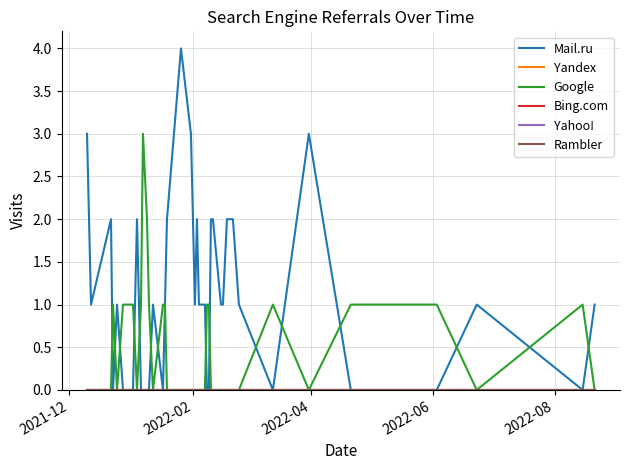

Does the chart display data point markers on the line(s)?

No